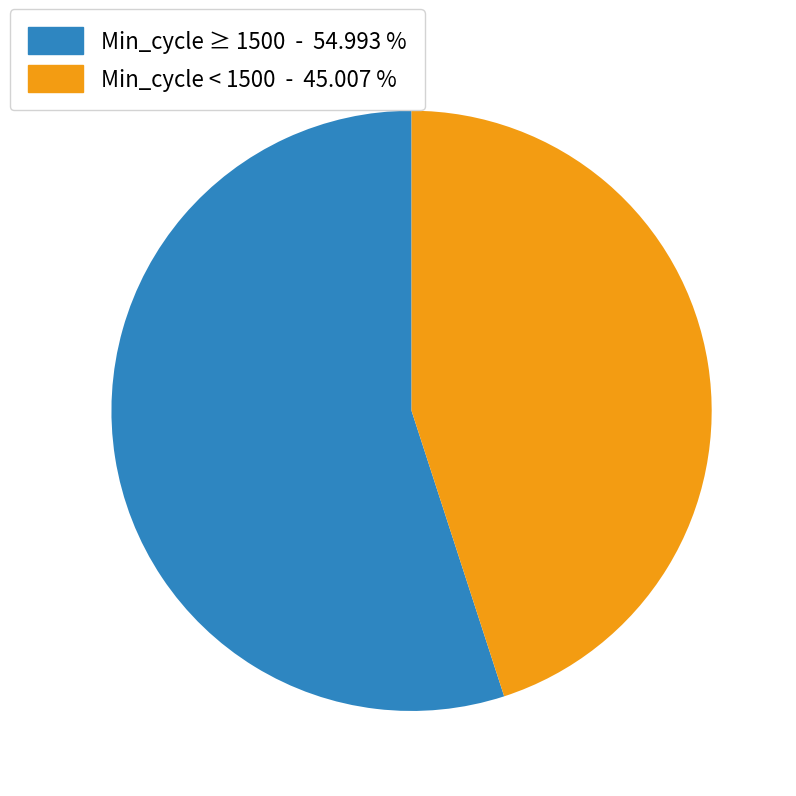

Does any single category account for the majority?

Yes